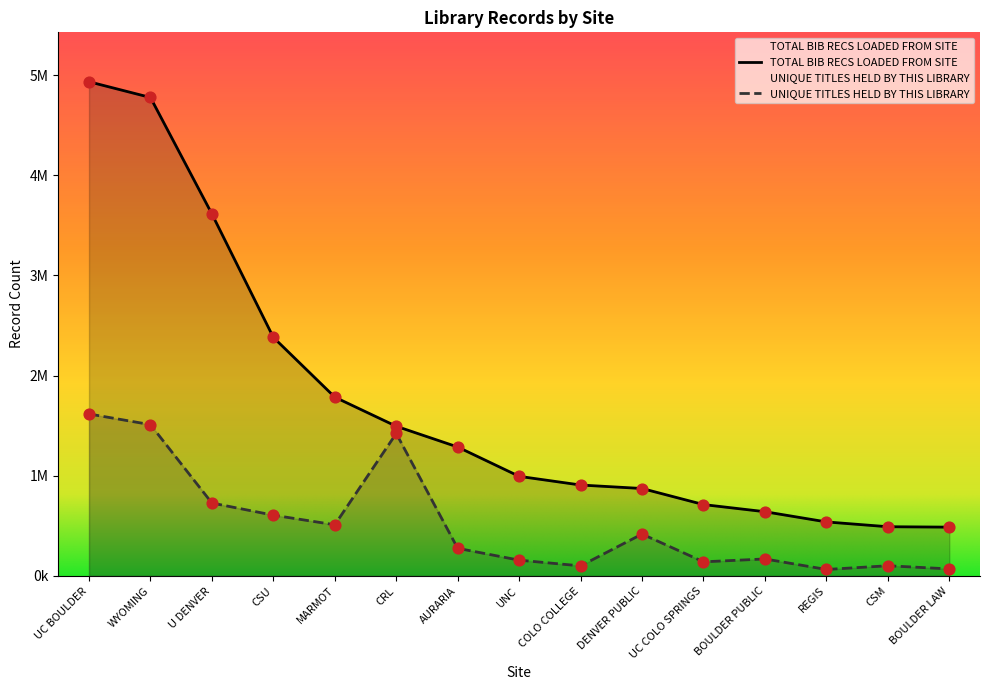

Which series contains the lowest Y value?

UNIQUE TITLES HELD BY THIS LIBRARY